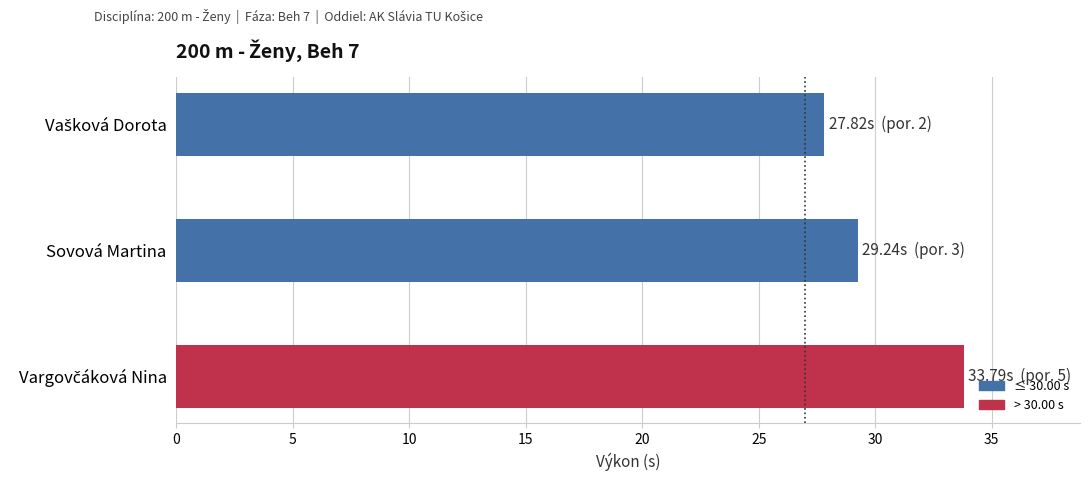

What is the difference between the maximum and minimum values?

6.0